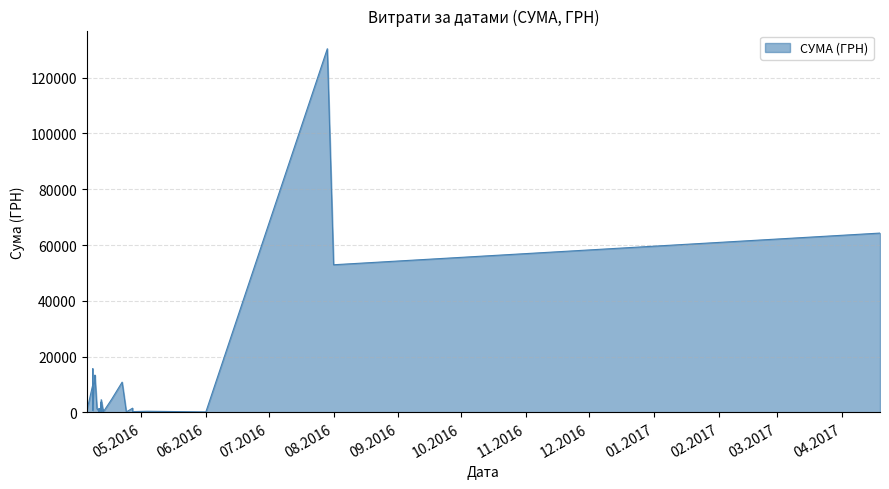

What is the label of the 12th point from the left?

13.04.2016